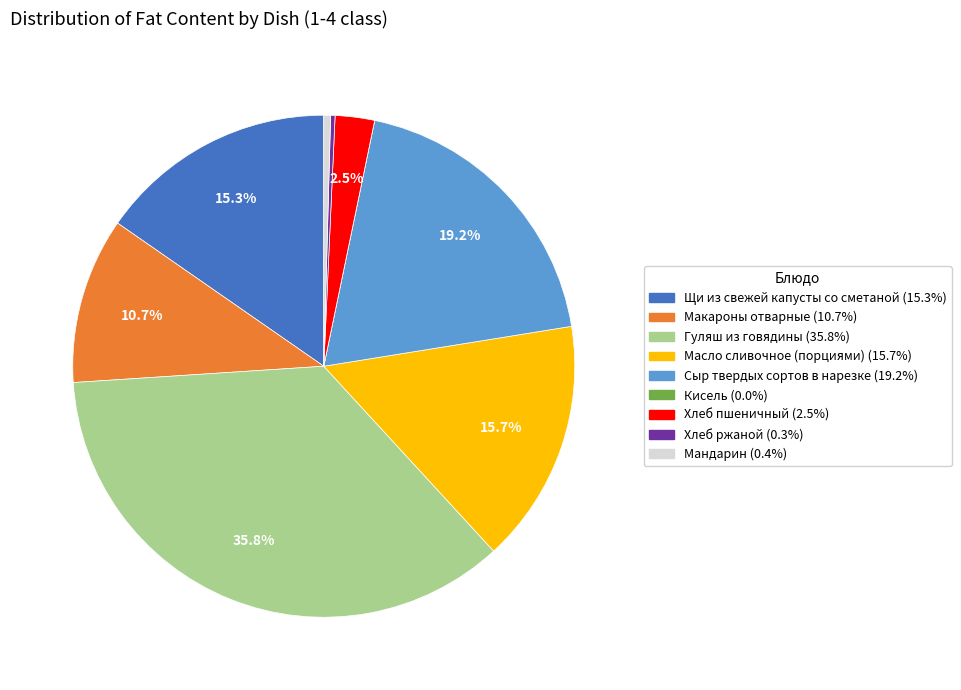

To the nearest percent, what is the combined percentage of Щи из свежей капусты со сметаной and Хлеб ржаной?

16%